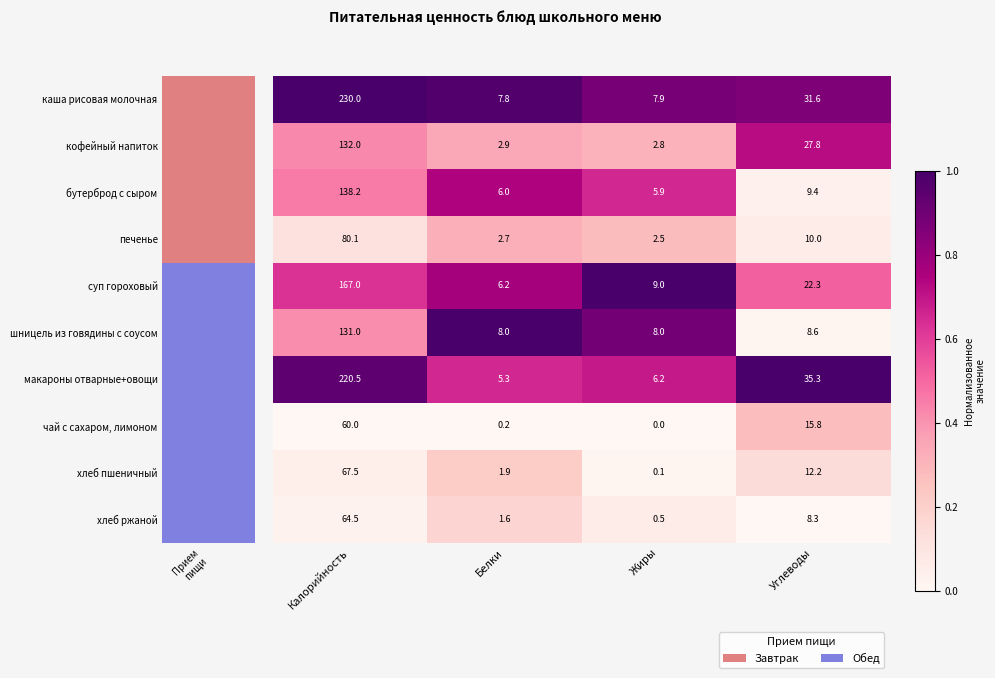

What is the difference between the highest and lowest values at Жиры?

9.0